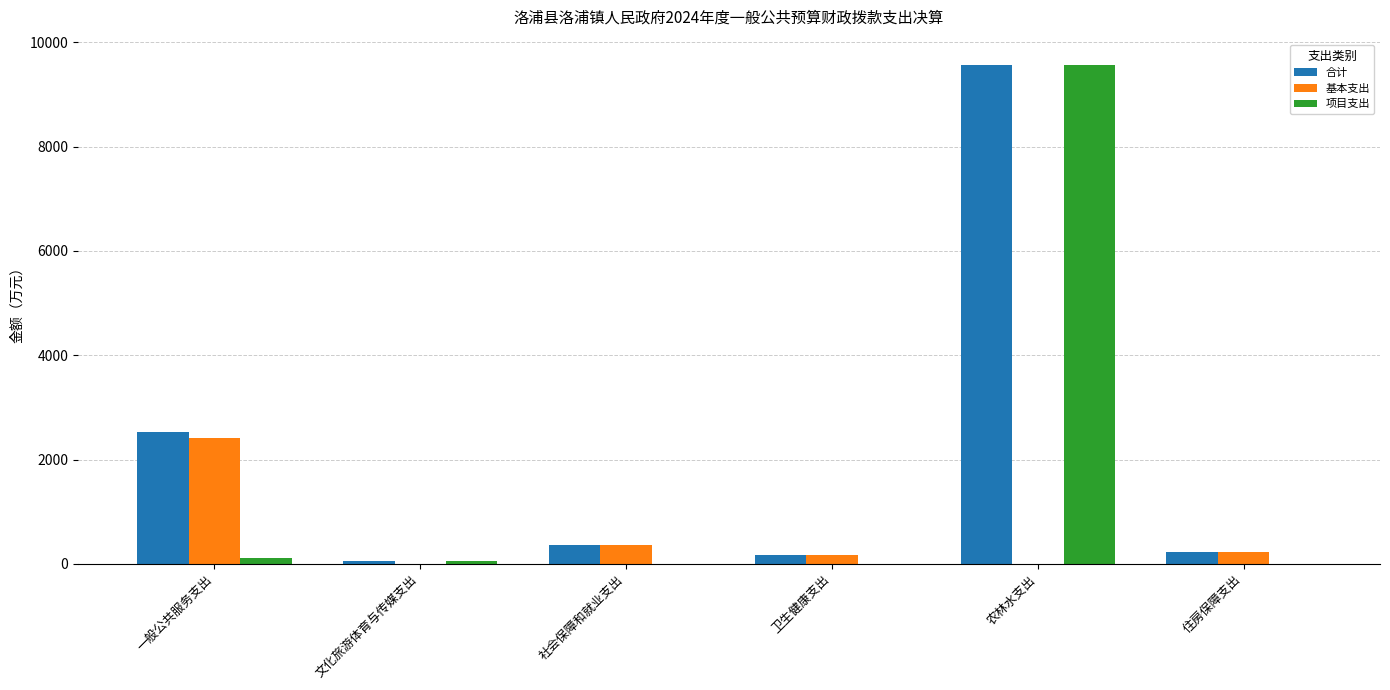

What is the maximum value shown in the chart?

9573.1